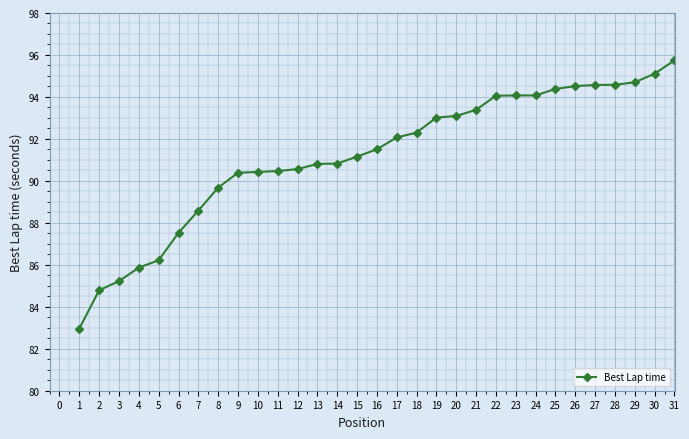

Between 7 and 15, which is larger?

15